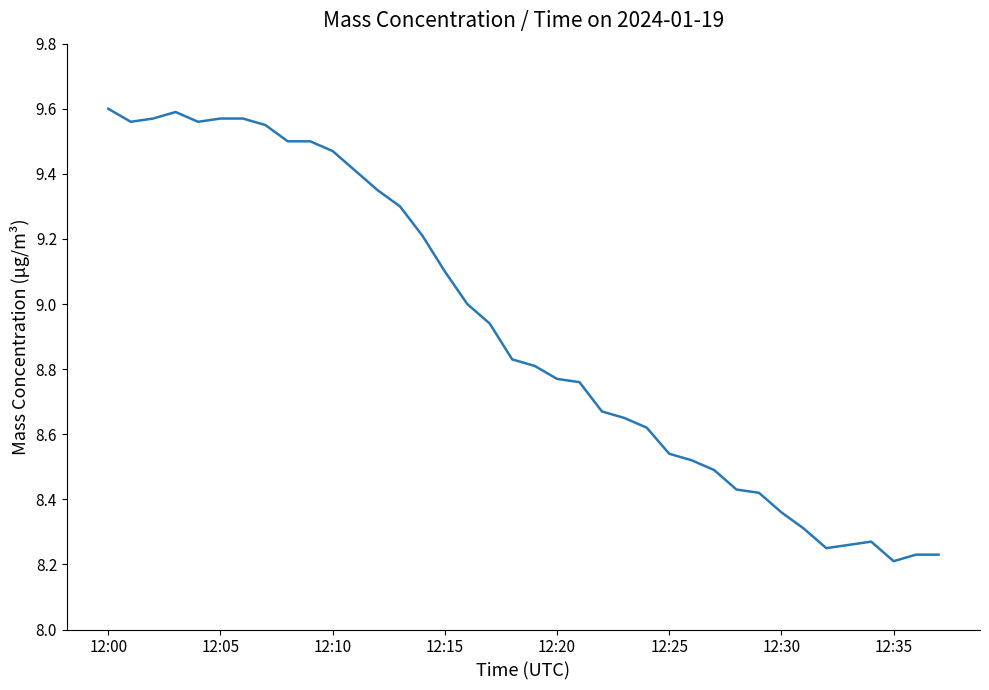

What is the difference between the maximum and minimum values?

1.4